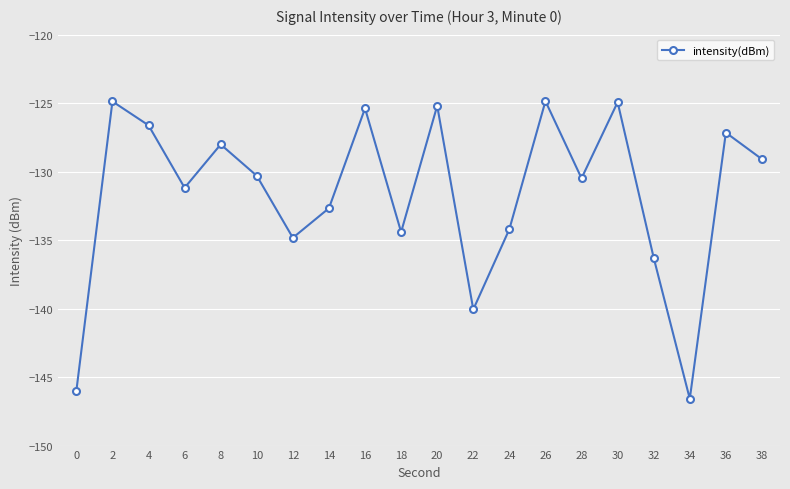

Reading left to right, extract all data points from this chart.

-146.0	-124.9	-126.6	-131.2	-128.0	-130.3	-134.8	-132.7	-125.4	-134.4	-125.2	-140.1	-134.2	-124.9	-130.5	-124.9	-136.3	-146.6	-127.2	-129.1